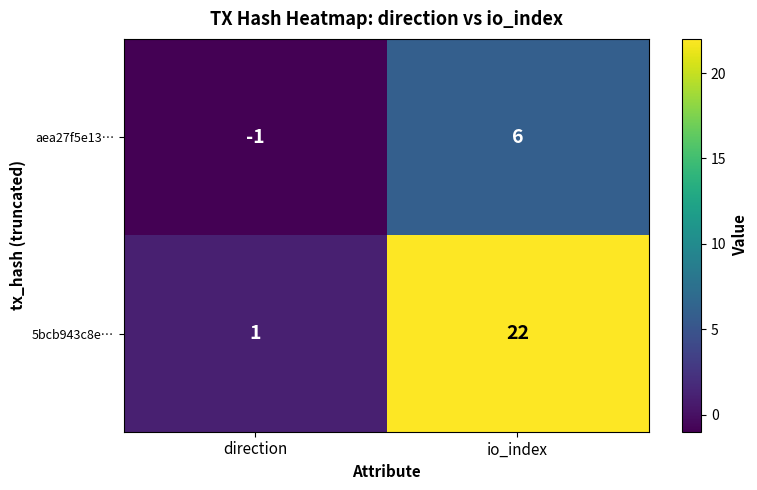

What is the smallest value displayed?

-1